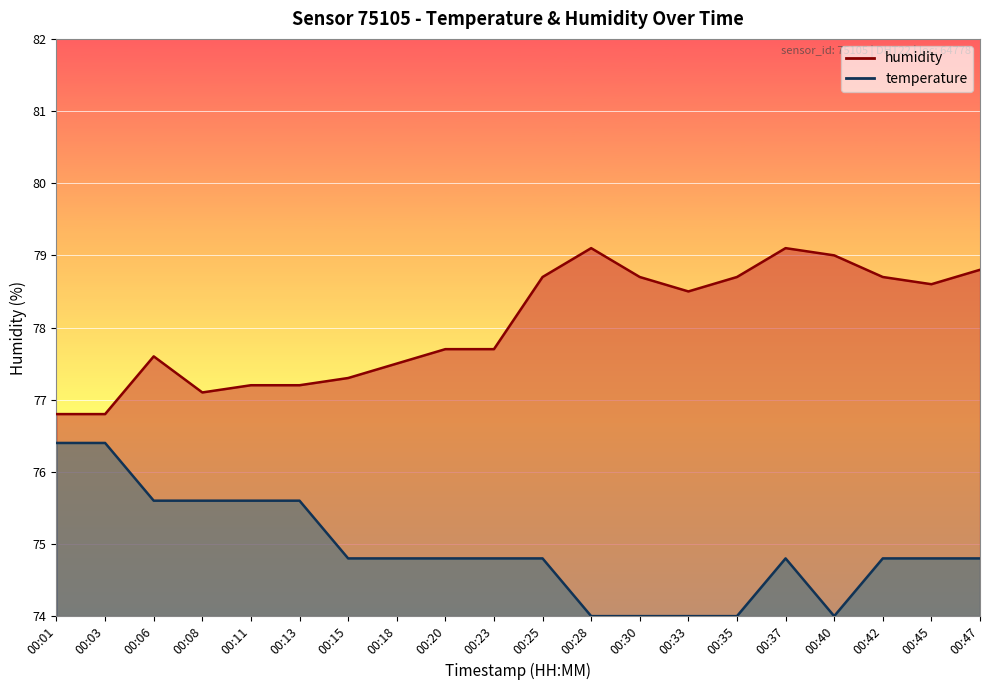

Rank the series at 00:45 from lowest to highest value.

temperature, humidity